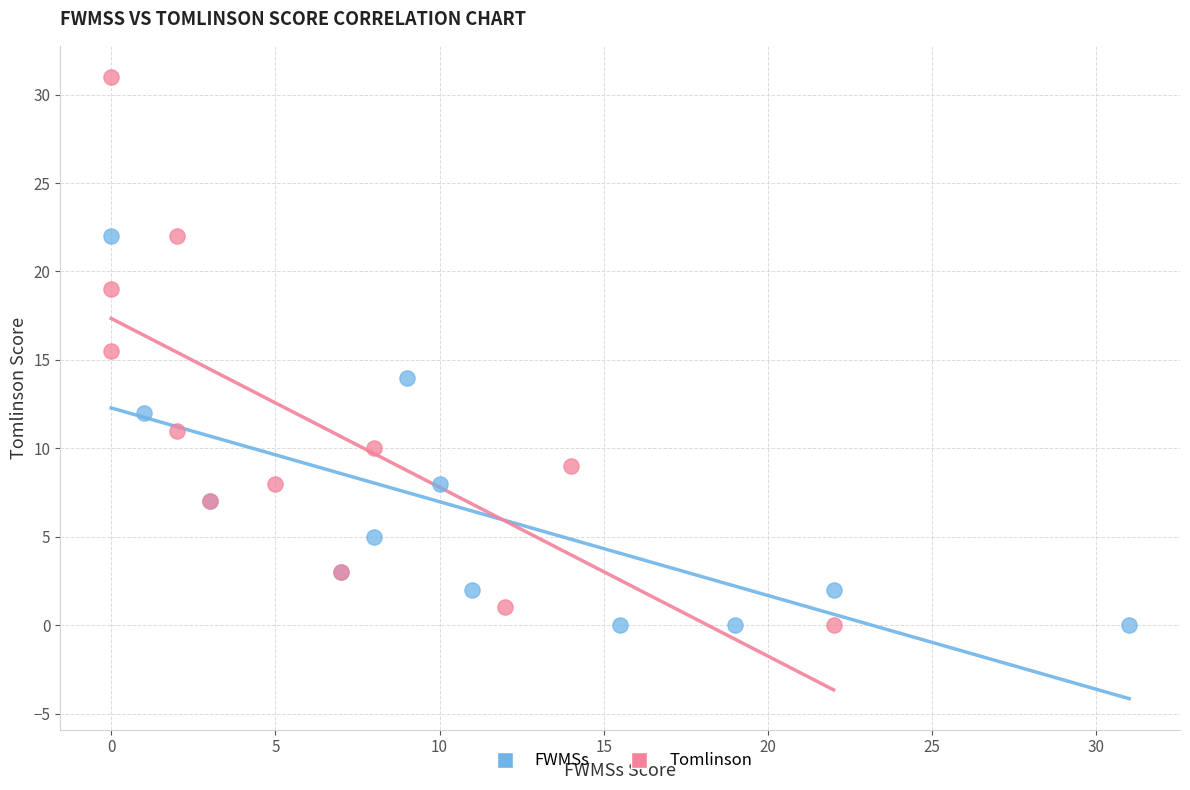

Which series reaches the maximum Y coordinate?

Tomlinson